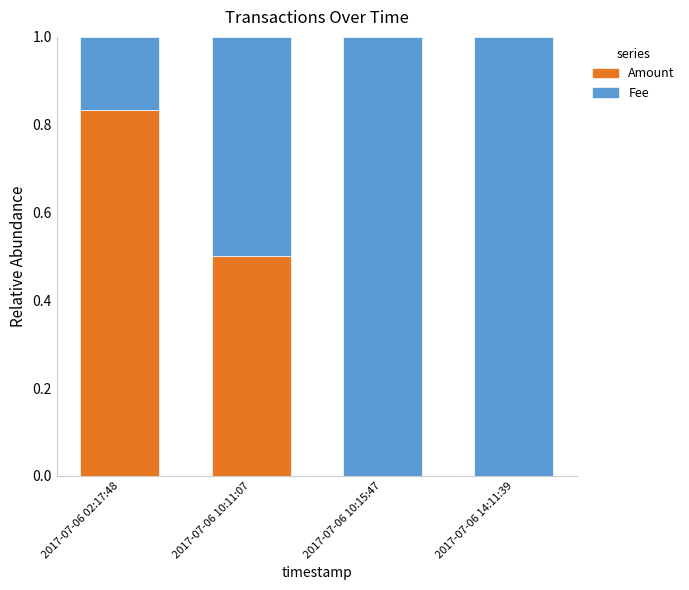

Is it true that Amount equals 0.6 at 2017-07-06 02:17:48?

False